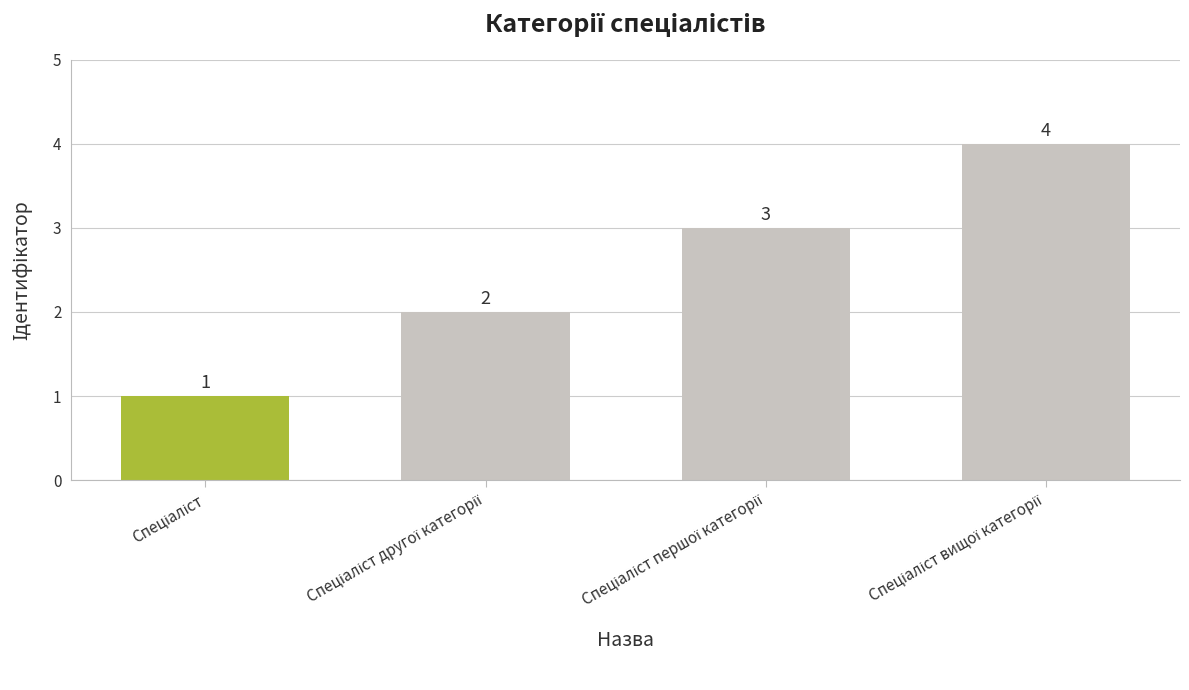

How many bars are there in total?

4